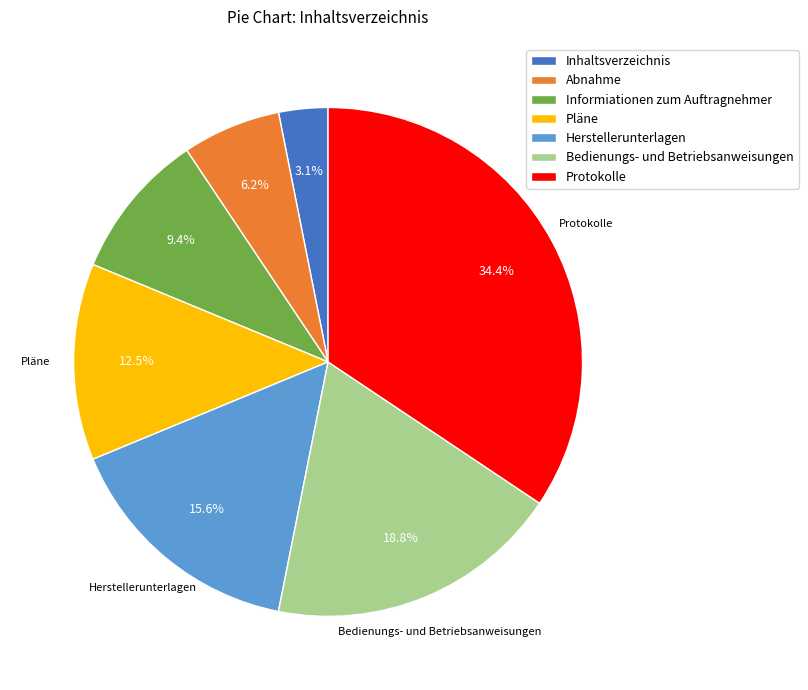

Which slice is the smallest?

Inhaltsverzeichnis